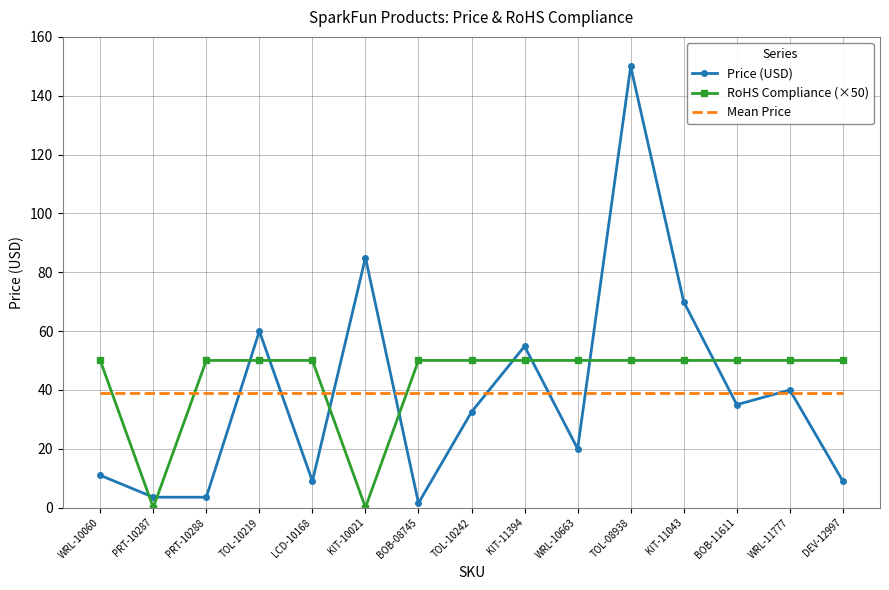

What are all the series names shown in the legend?

Price (USD), RoHS Compliance (×50), Mean Price